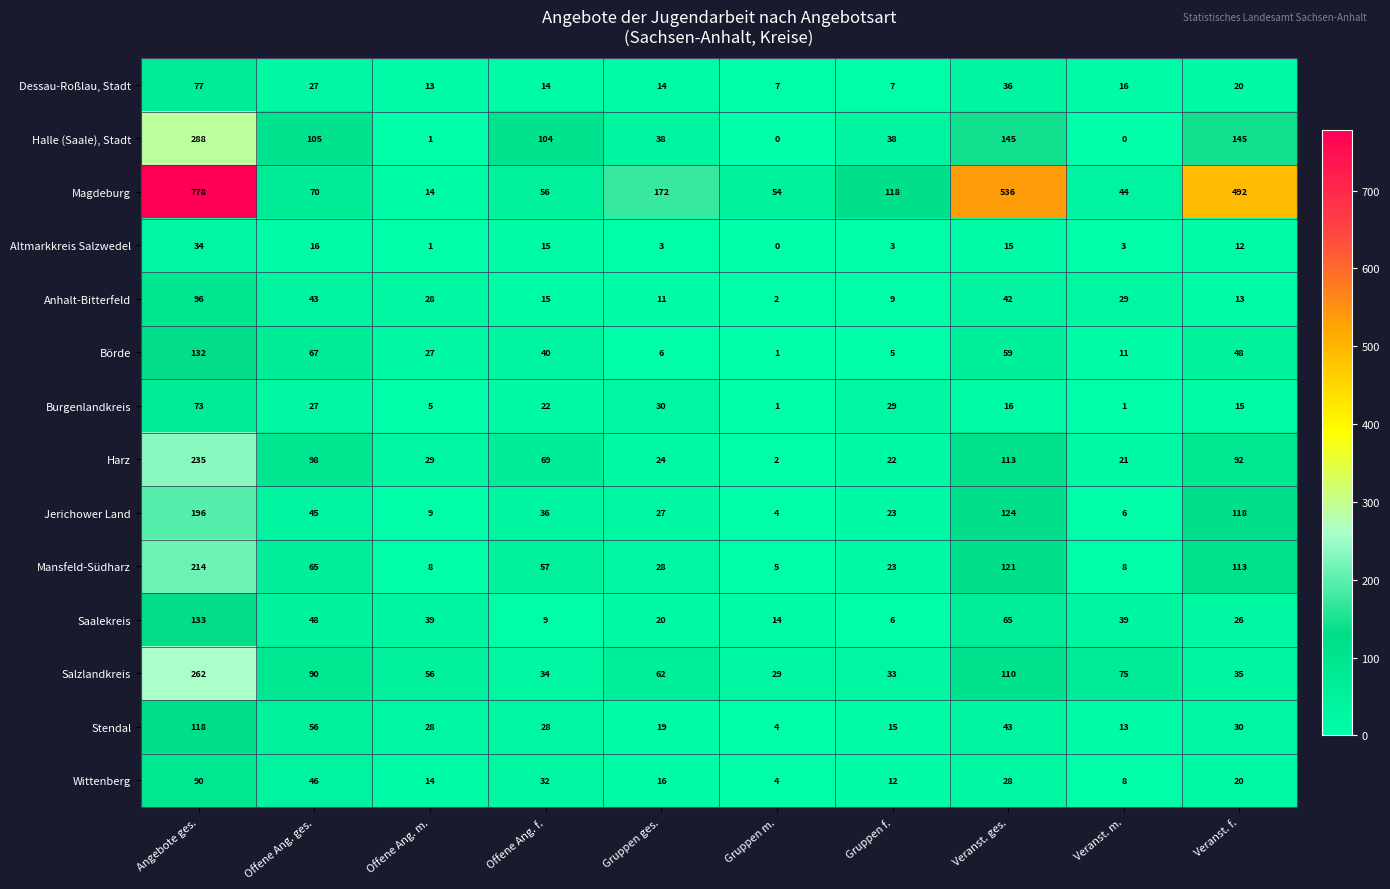

At which category does the chart reach its peak across all series?

Angebote ges.